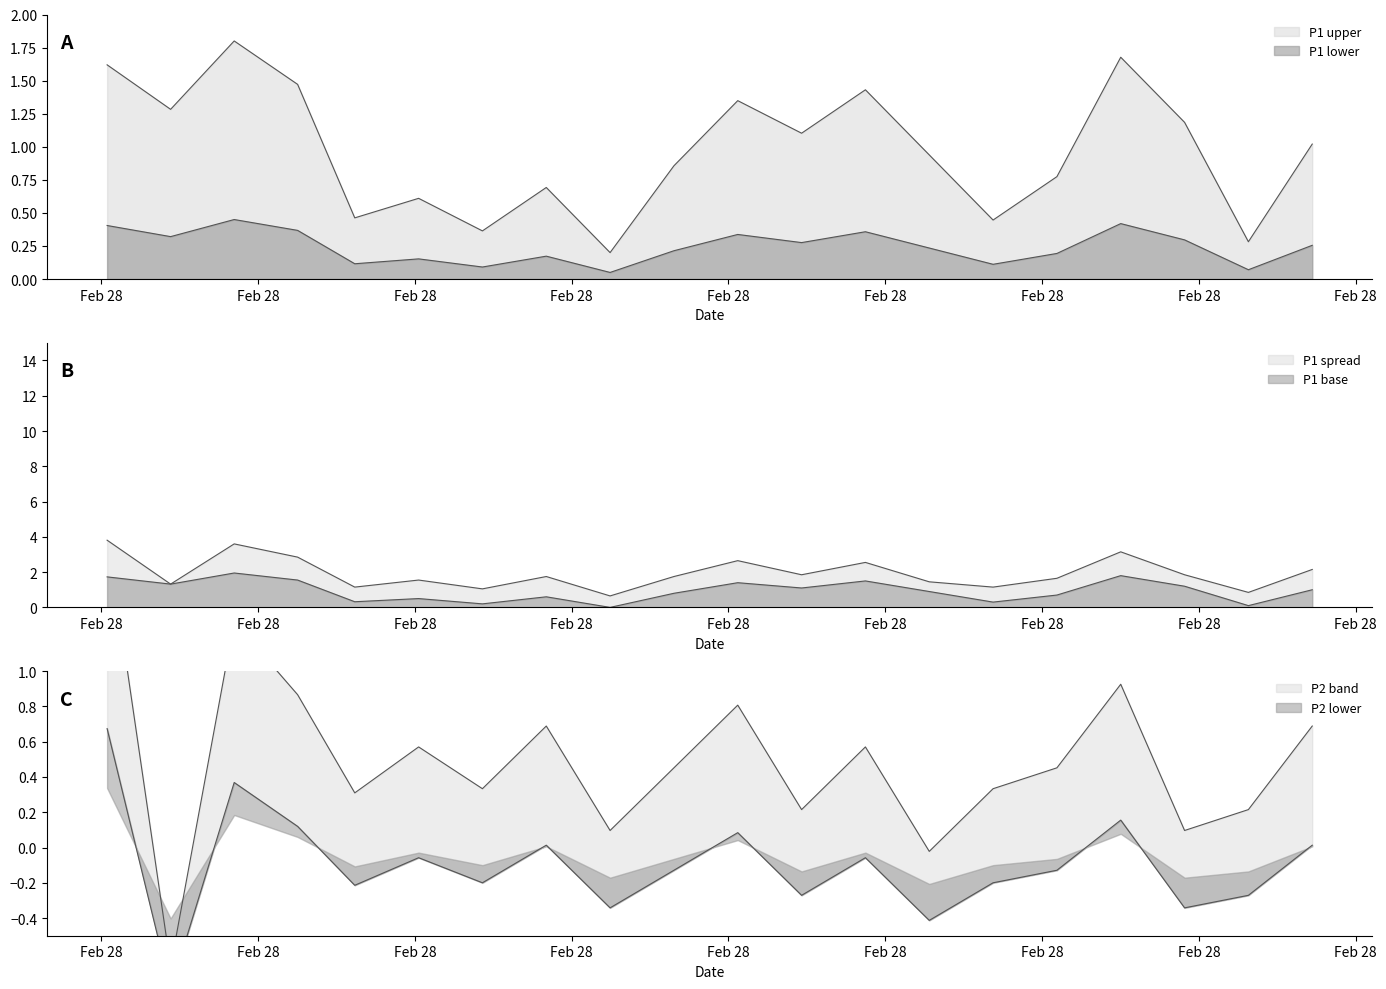

How many lines are shown in the chart?

2